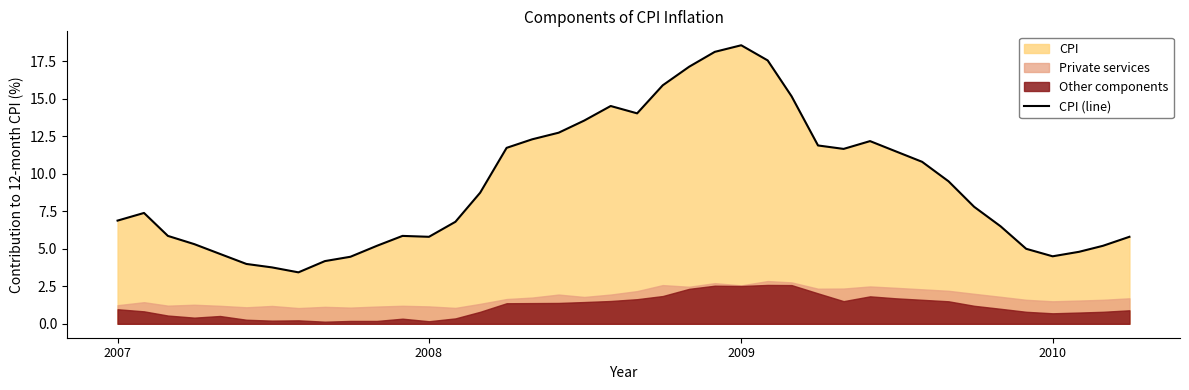

Reading right to left, transcribe all the data shown in this chart.

5.8	5.2	4.8	4.5	5.0	6.5	7.8	9.5	10.8	11.5	12.2	11.7	11.9	15.2	17.6	18.6	18.1	17.1	15.9	14.0	14.5	13.6	12.7	12.3	11.7	8.7	6.8	5.8	5.9	5.2	4.5	4.2	3.4	3.8	4.0	4.7	5.3	5.9	7.4	6.9